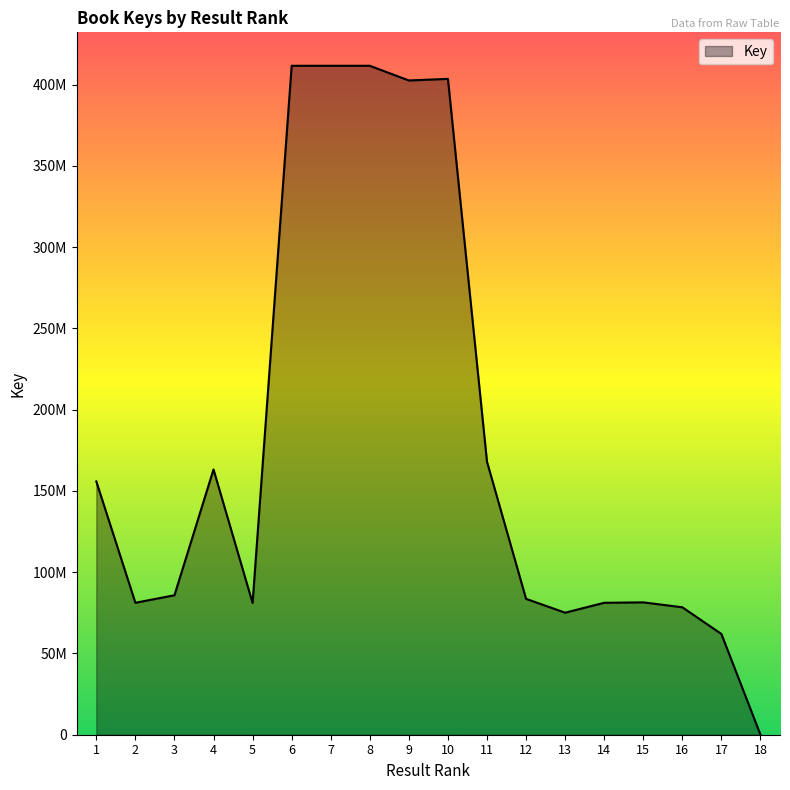

Does the chart have visible grid lines?

No